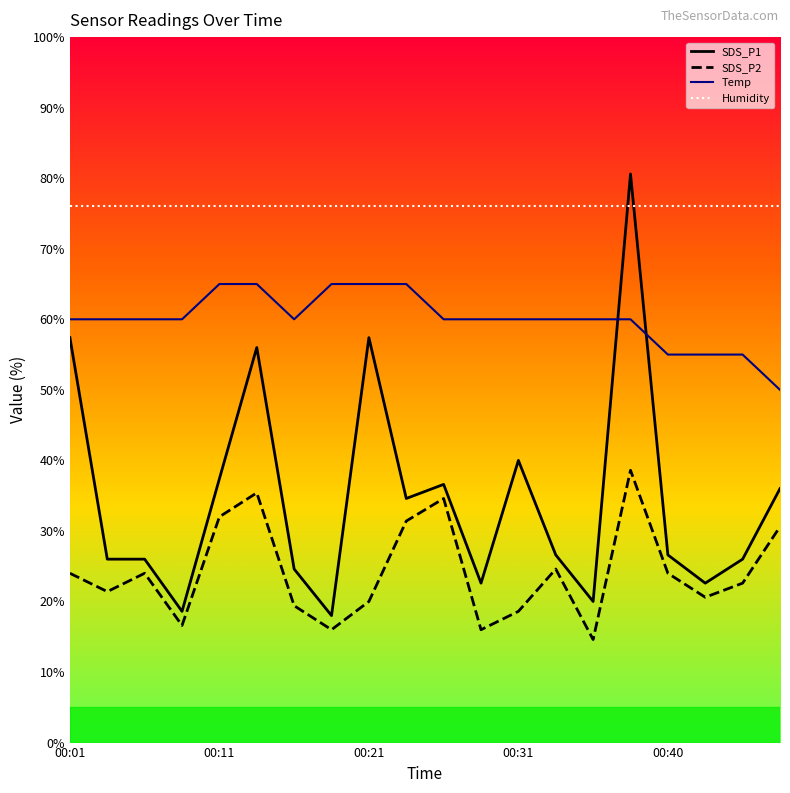

Rank the series by their average value, from lowest to highest.

SDS_P2, SDS_P1, Temp, Humidity